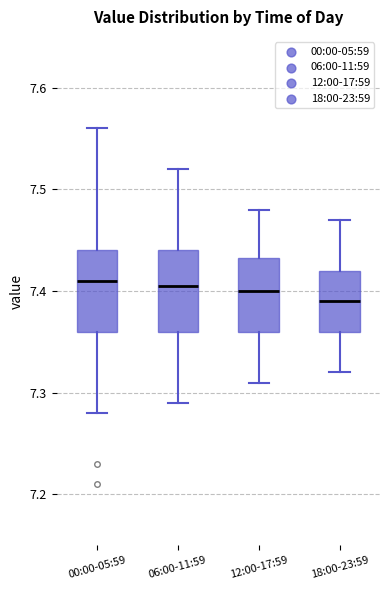

Reading left to right, transcribe this box plot: for each box, give where its median line is, the range the box spans, and where its two whiskers end, as read against the y-axis. The values are not printed on the chart, so give them approximately, as read against the axis.

00:00-05:59: median 7.41, box 7.36 to 7.44, whiskers 7.28 to 7.56
06:00-11:59: median 7.41, box 7.36 to 7.44, whiskers 7.29 to 7.52
12:00-17:59: median 7.40, box 7.36 to 7.43, whiskers 7.31 to 7.48
18:00-23:59: median 7.39, box 7.36 to 7.42, whiskers 7.32 to 7.47